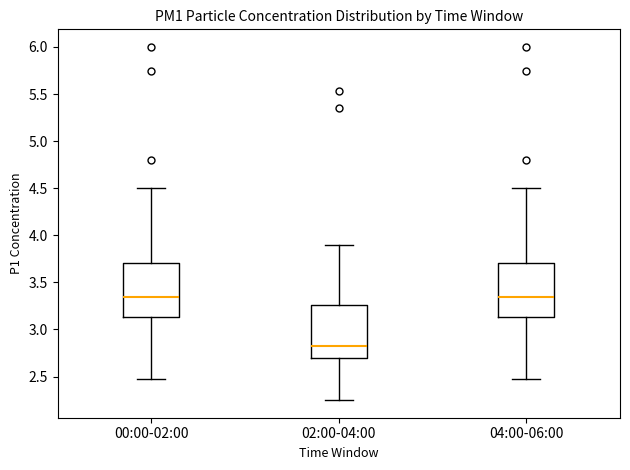

Reading left to right, transcribe this box plot: for each box, give where its median line is, the range the box spans, and where its two whiskers end, as read against the y-axis. The values are not printed on the chart, so give them approximately, as read against the axis.

00:00-02:00: median 3.35, box 3.15 to 3.70, whiskers 2.45 to 4.50
02:00-04:00: median 2.85, box 2.70 to 3.25, whiskers 2.25 to 3.90
04:00-06:00: median 3.35, box 3.15 to 3.70, whiskers 2.45 to 4.50